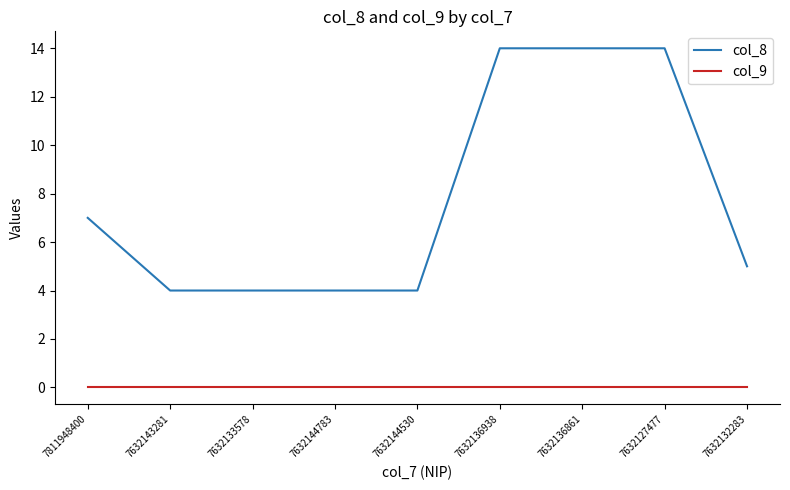

True or false: col_9 and col_8 cross at least once.

False